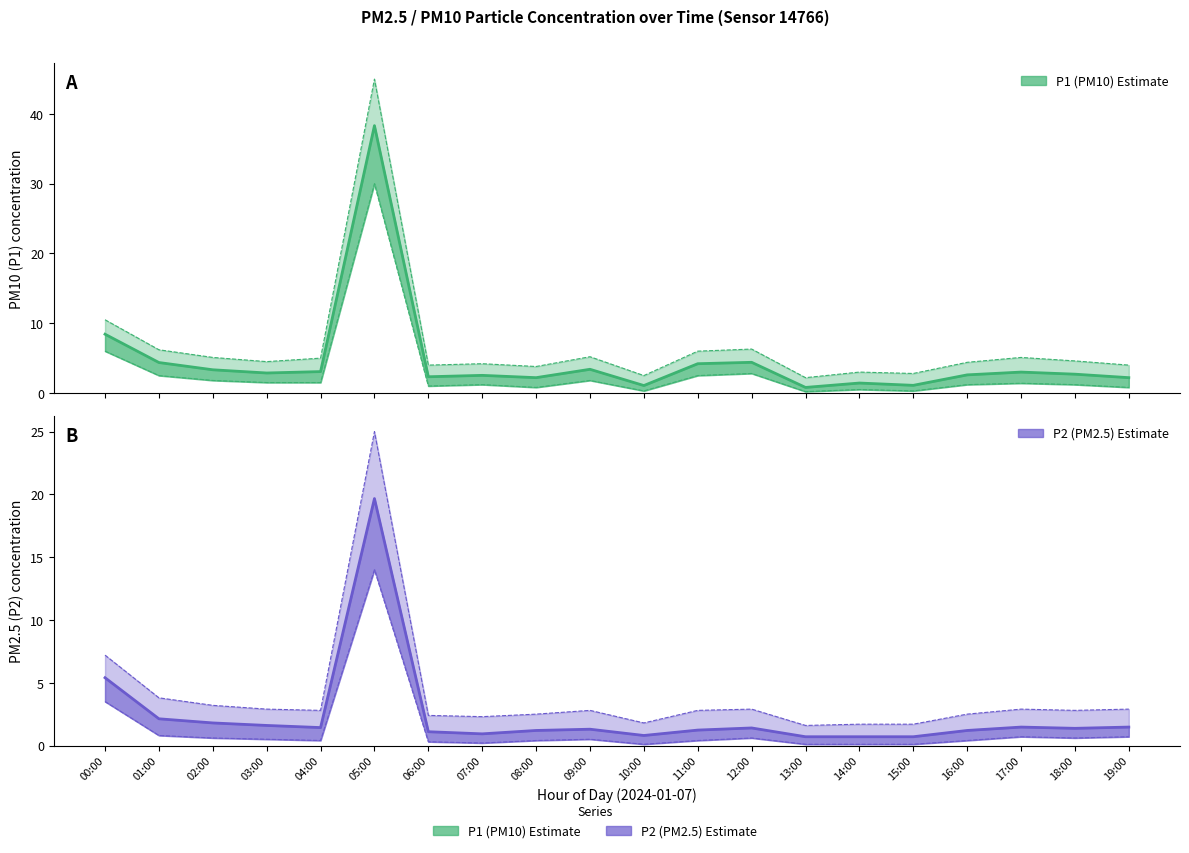

The P2 series shows 1.9 at 09:00. True or false?

False